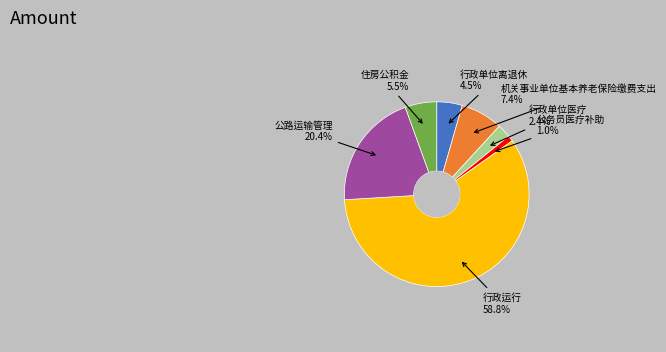

Does any single category account for the majority?

Yes